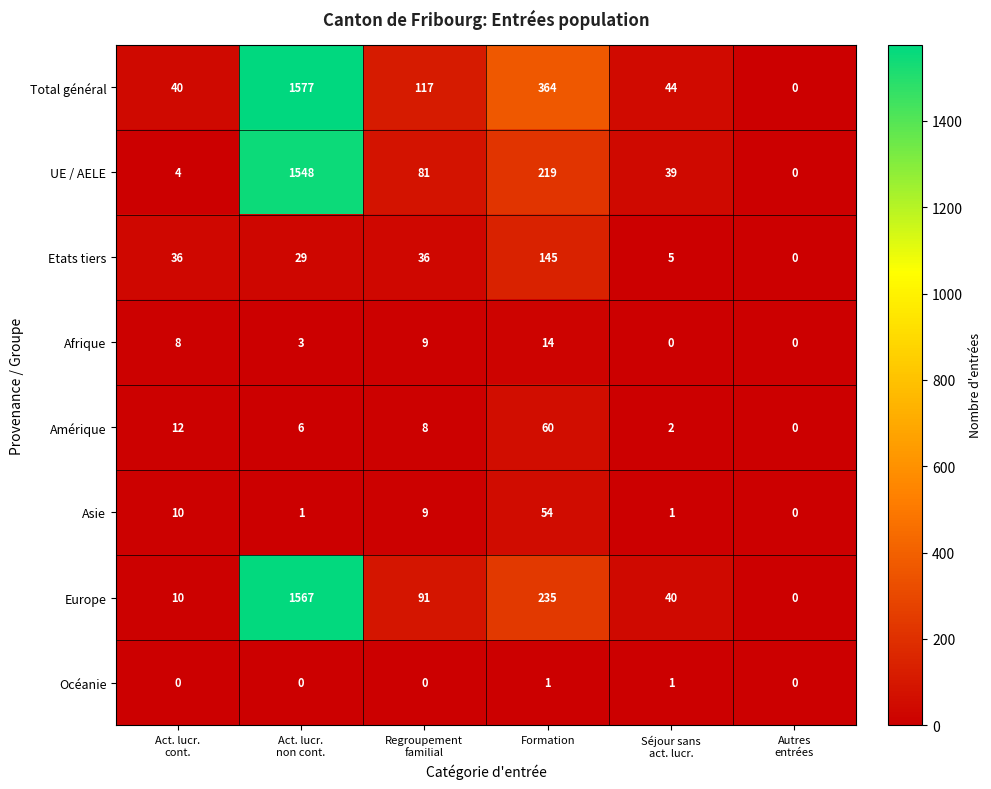

How many values in the Europe series are below 91?

3